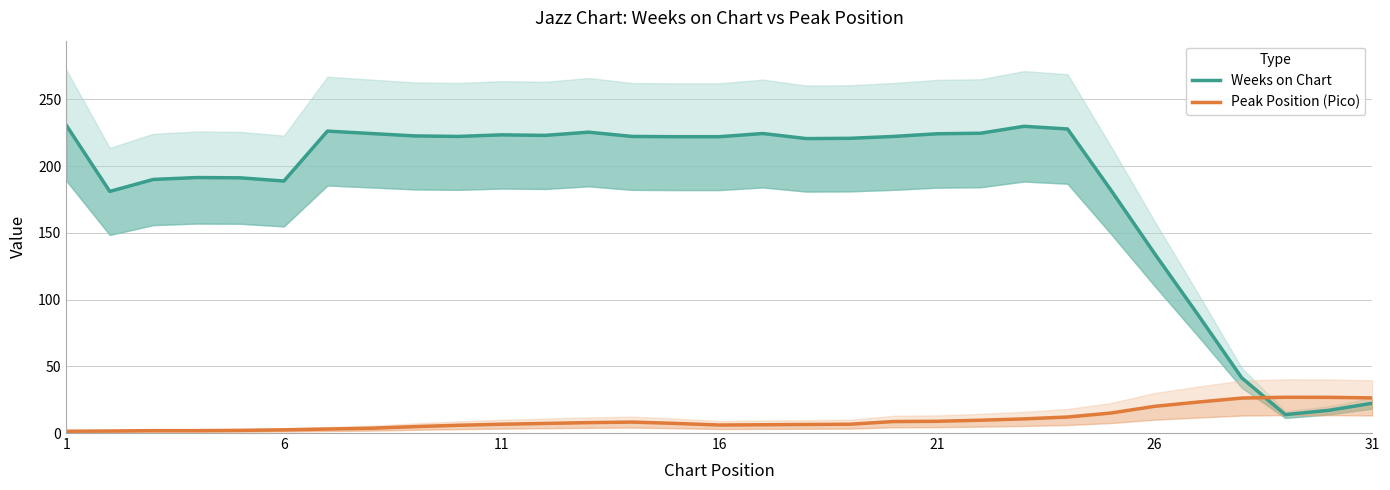

What are all the series names shown in the legend?

Weeks on Chart, Peak Position (Pico)